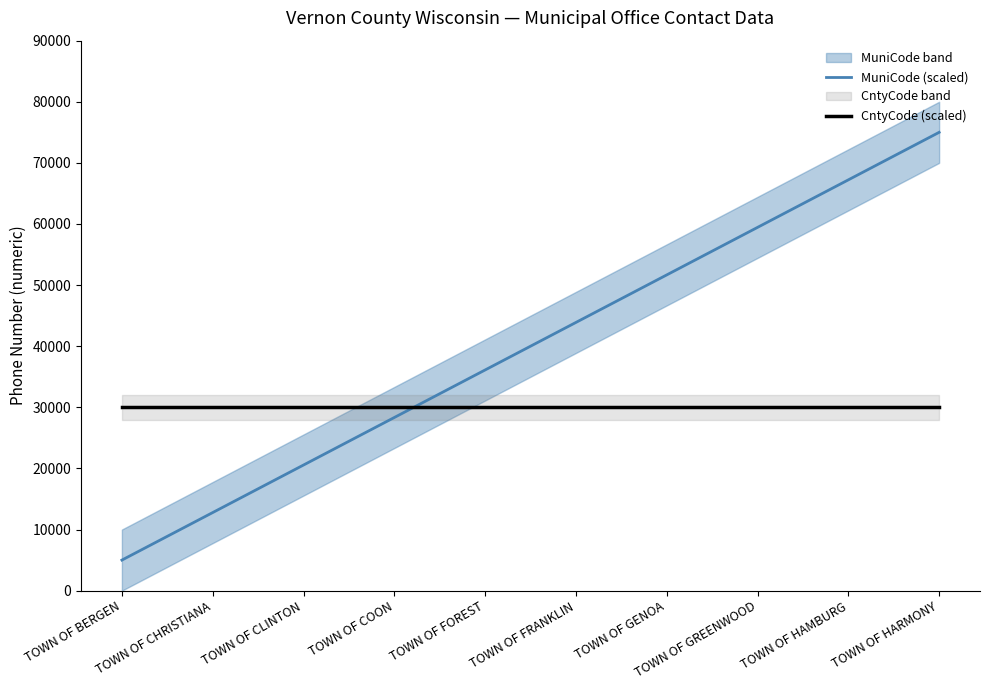

Rank the categories by MuniCode (scaled) value from highest to lowest.

TOWN OF HARMONY, TOWN OF HAMBURG, TOWN OF GREENWOOD, TOWN OF GENOA, TOWN OF FRANKLIN, TOWN OF FOREST, TOWN OF COON, TOWN OF CLINTON, TOWN OF CHRISTIANA, TOWN OF BERGEN